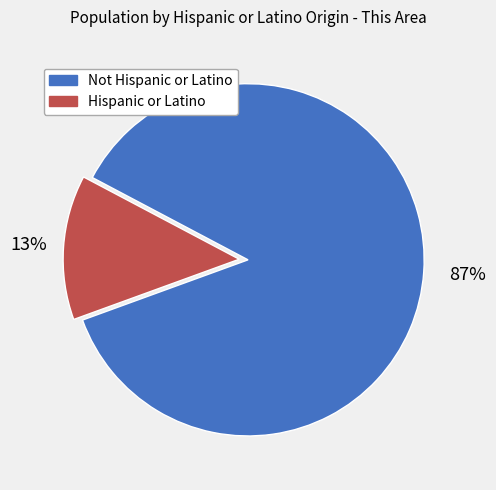

Count the number of slices in the pie.

2